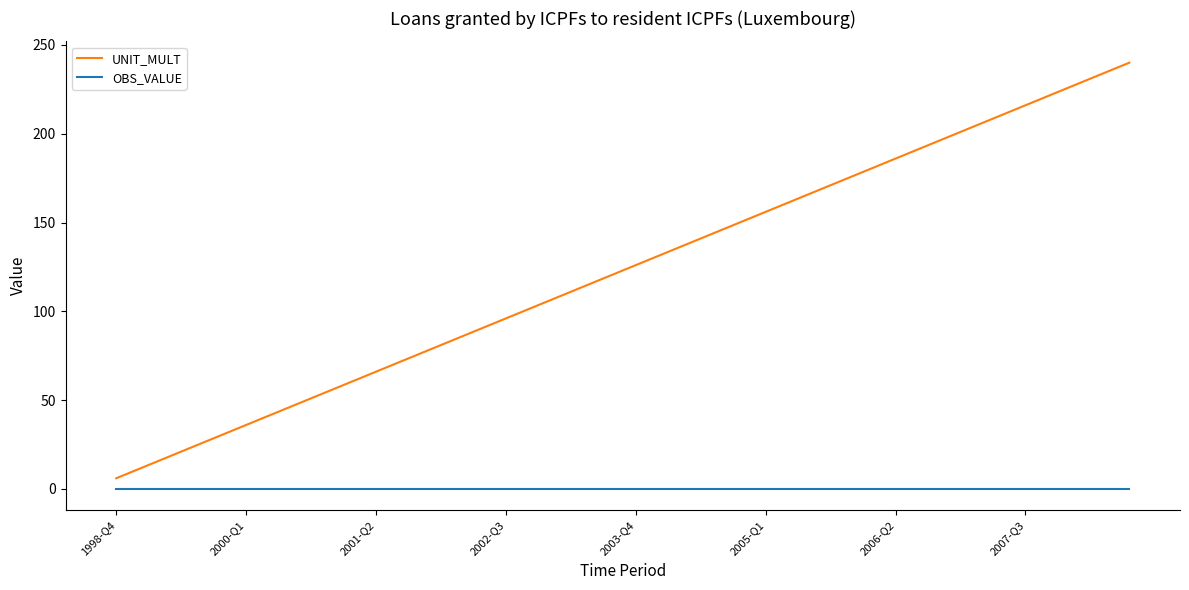

True or false: OBS_VALUE and UNIT_MULT intersect in this chart.

False